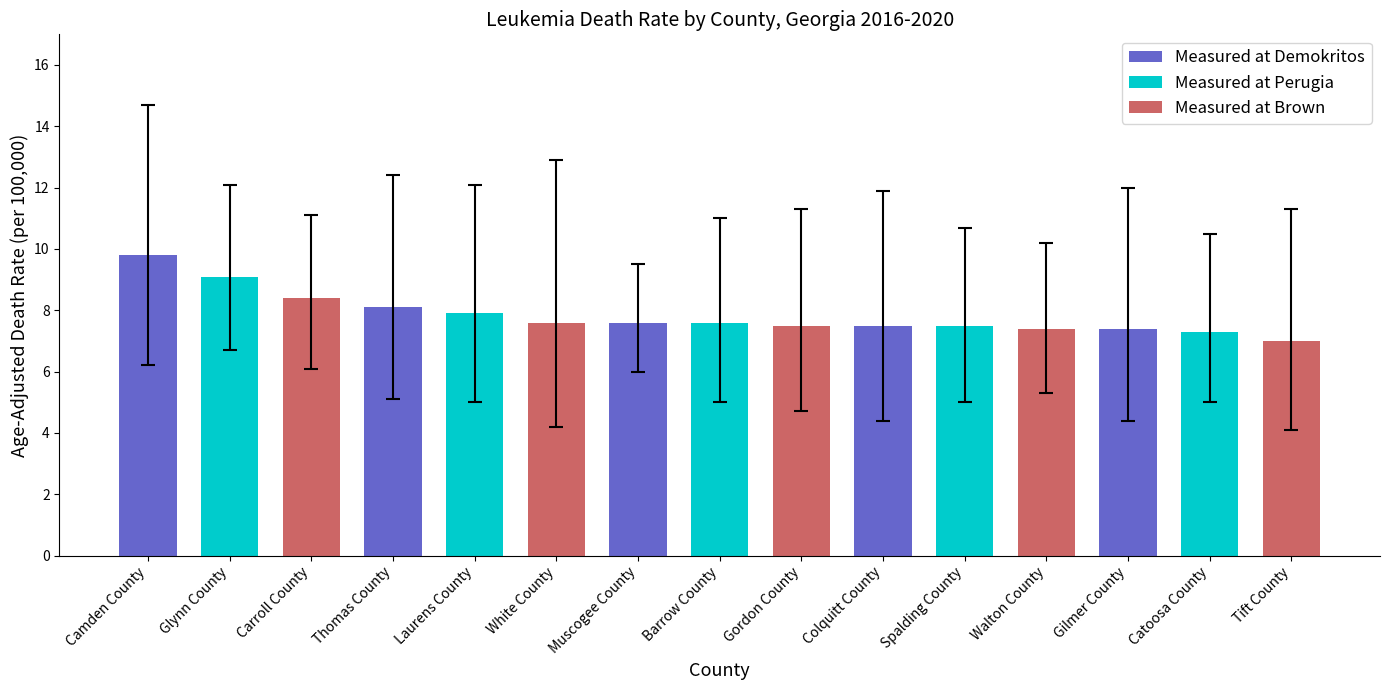

What is the difference between the second highest and minimum values in the Lower CI series?

2.1